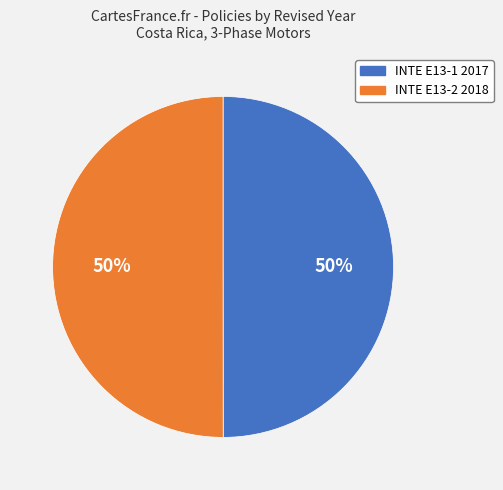

To the nearest percent, what percentage of the pie is INTE E13-1 2017?

50%